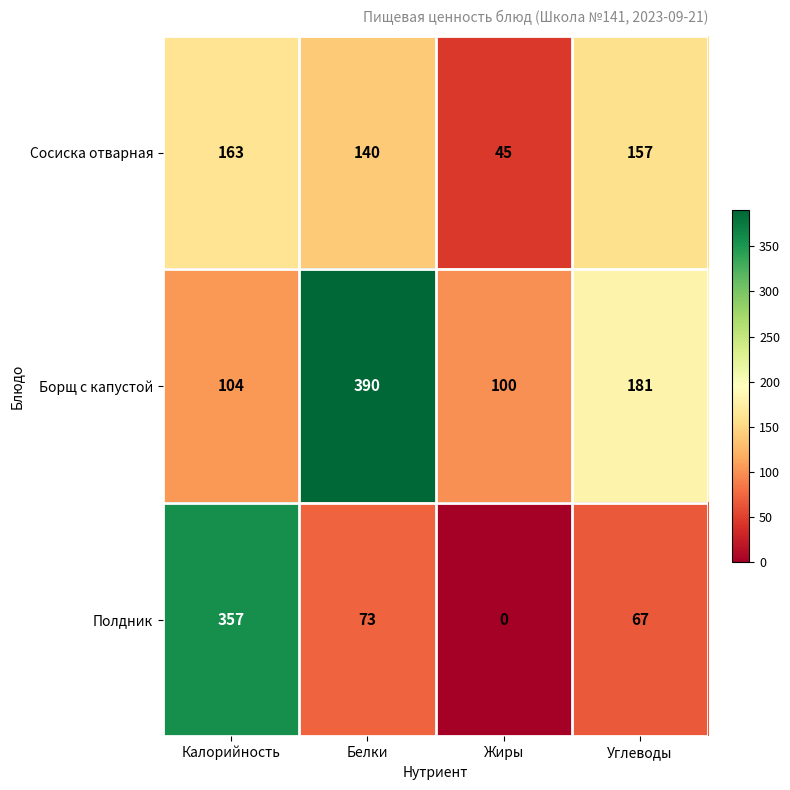

Which series has the widest spread of values?

Полдник